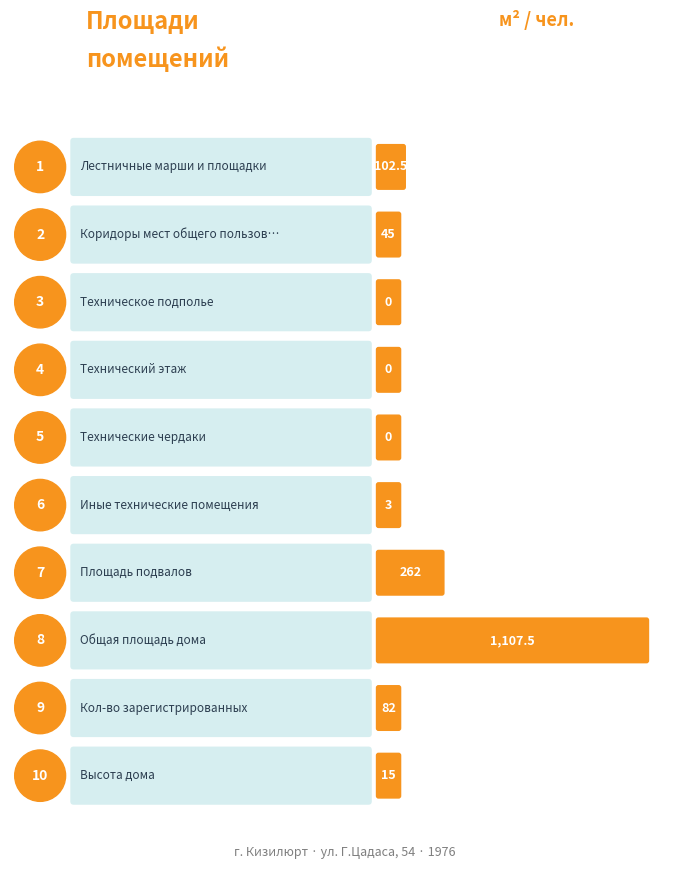

What is the label of the 8th bar from the left?

Общая площадь дома